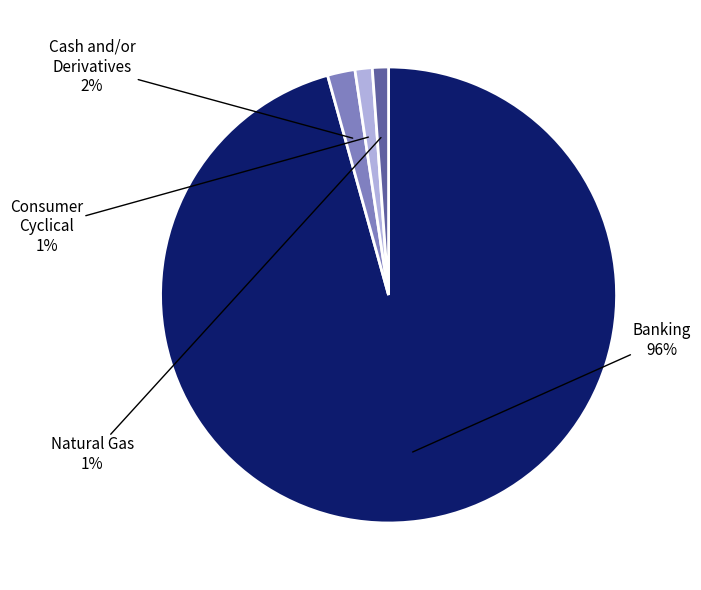

To the nearest percent, what is the average slice percentage?

25%